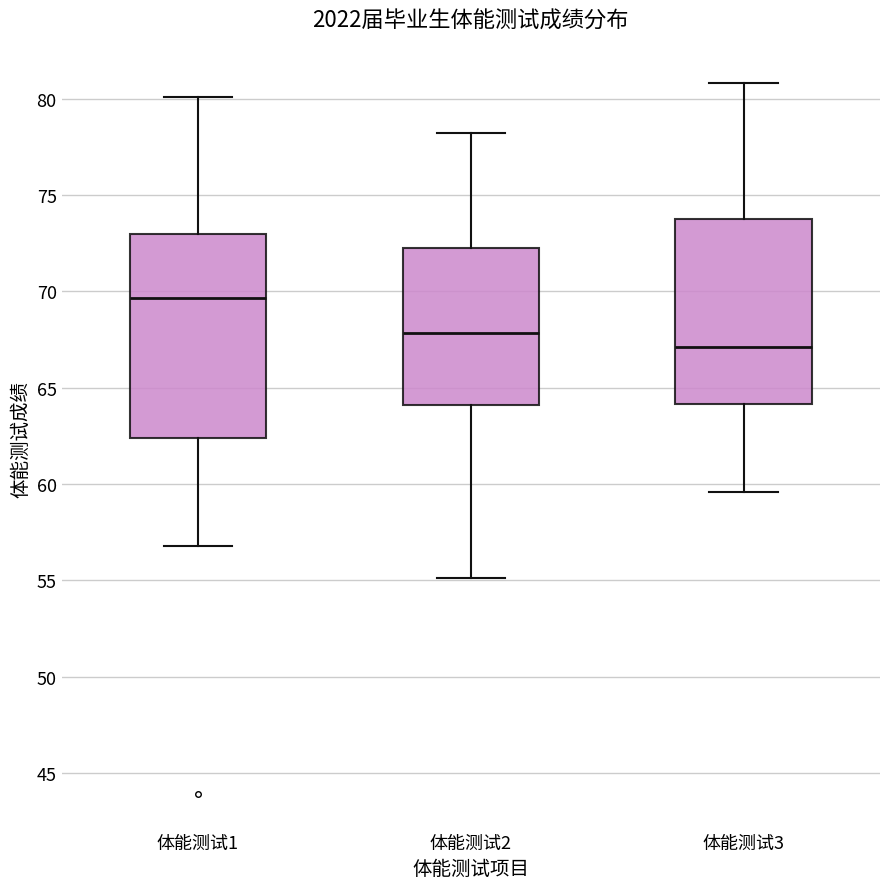

Reading left to right, read every box against the y-axis: the position of its median line, the range the box covers, and the ends of its whiskers. The values are not printed on the chart, so give them approximately, as read against the axis.

体能测试1: median 69.5, box 62.5 to 73.0, whiskers 57.0 to 80.0
体能测试2: median 68.0, box 64.0 to 72.5, whiskers 55.0 to 78.0
体能测试3: median 67.0, box 64.0 to 74.0, whiskers 59.5 to 81.0